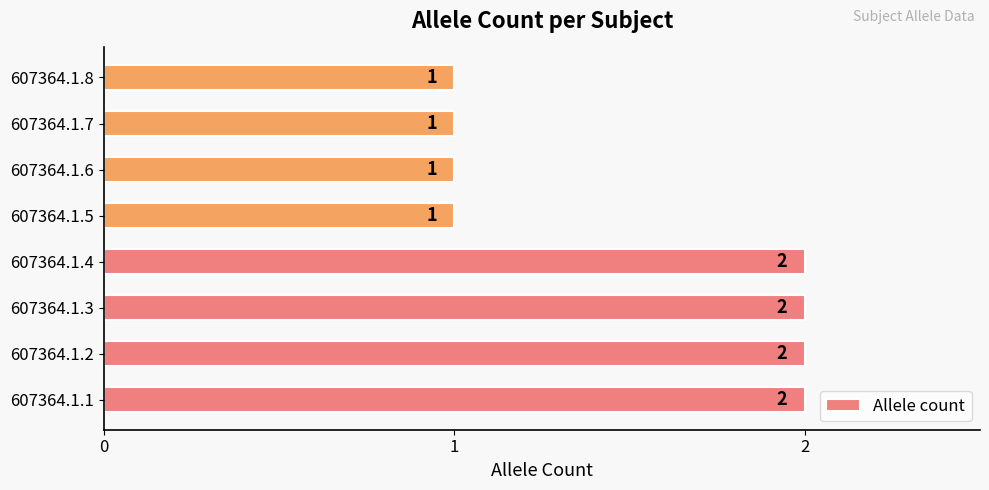

How many bars are there in total?

8